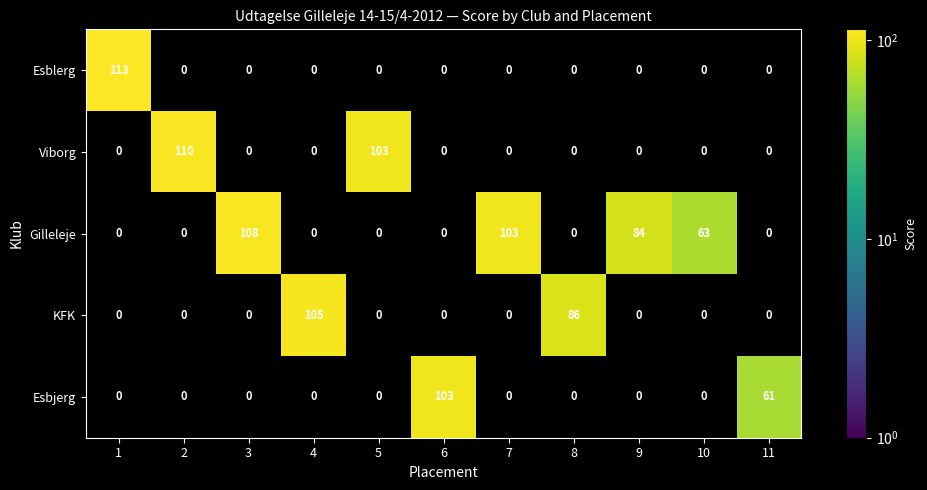

What is the maximum value shown in the chart?

113.0